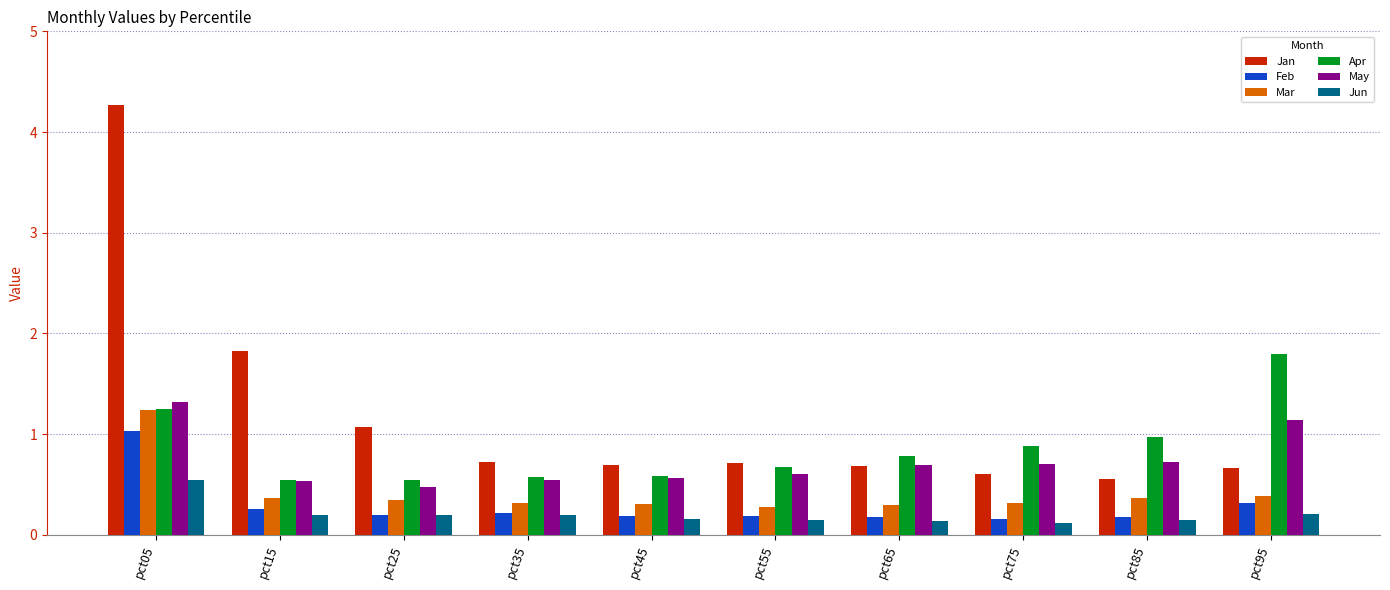

The Apr series shows 0.9 at pct25. True or false?

False